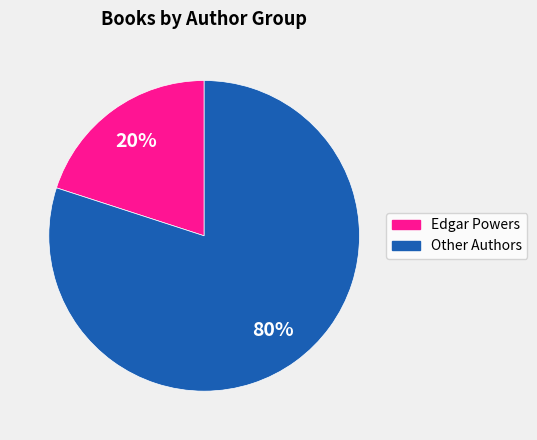

To the nearest percent, what is the average slice percentage?

50%